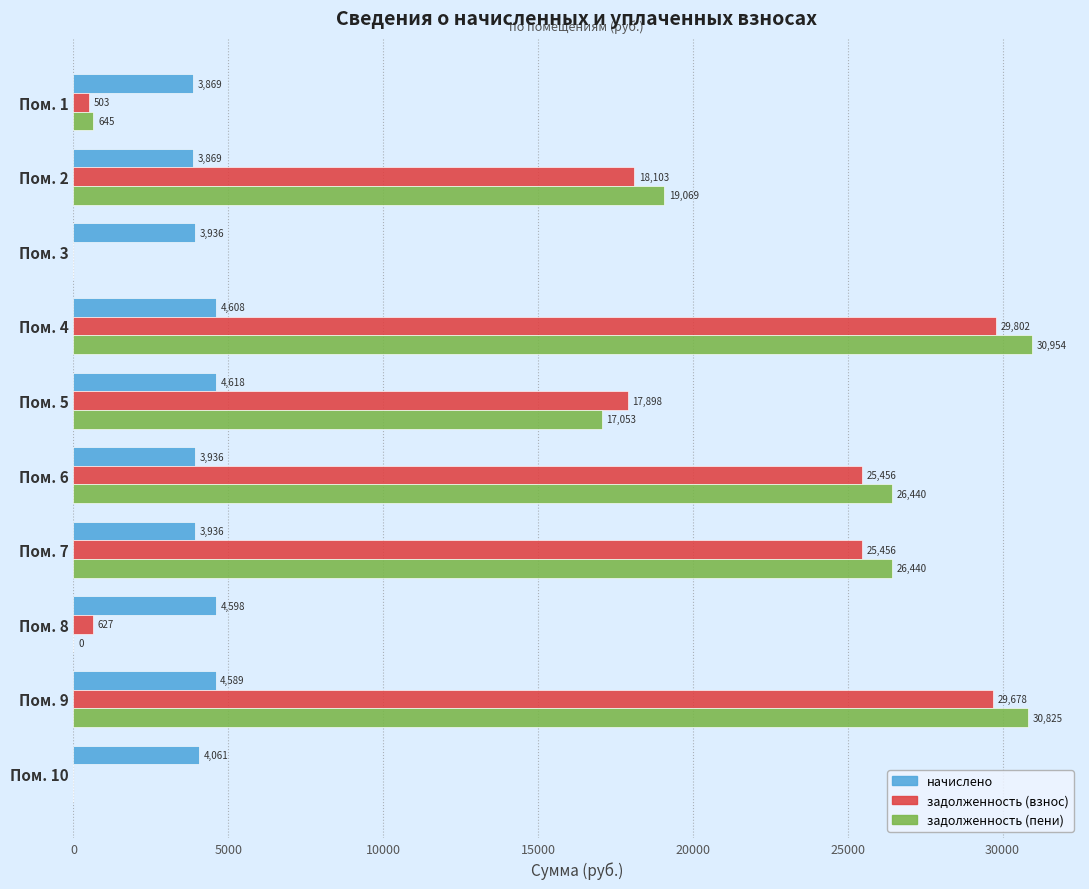

Is it true that начислено equals 2023.9 at Пом. 2?

False